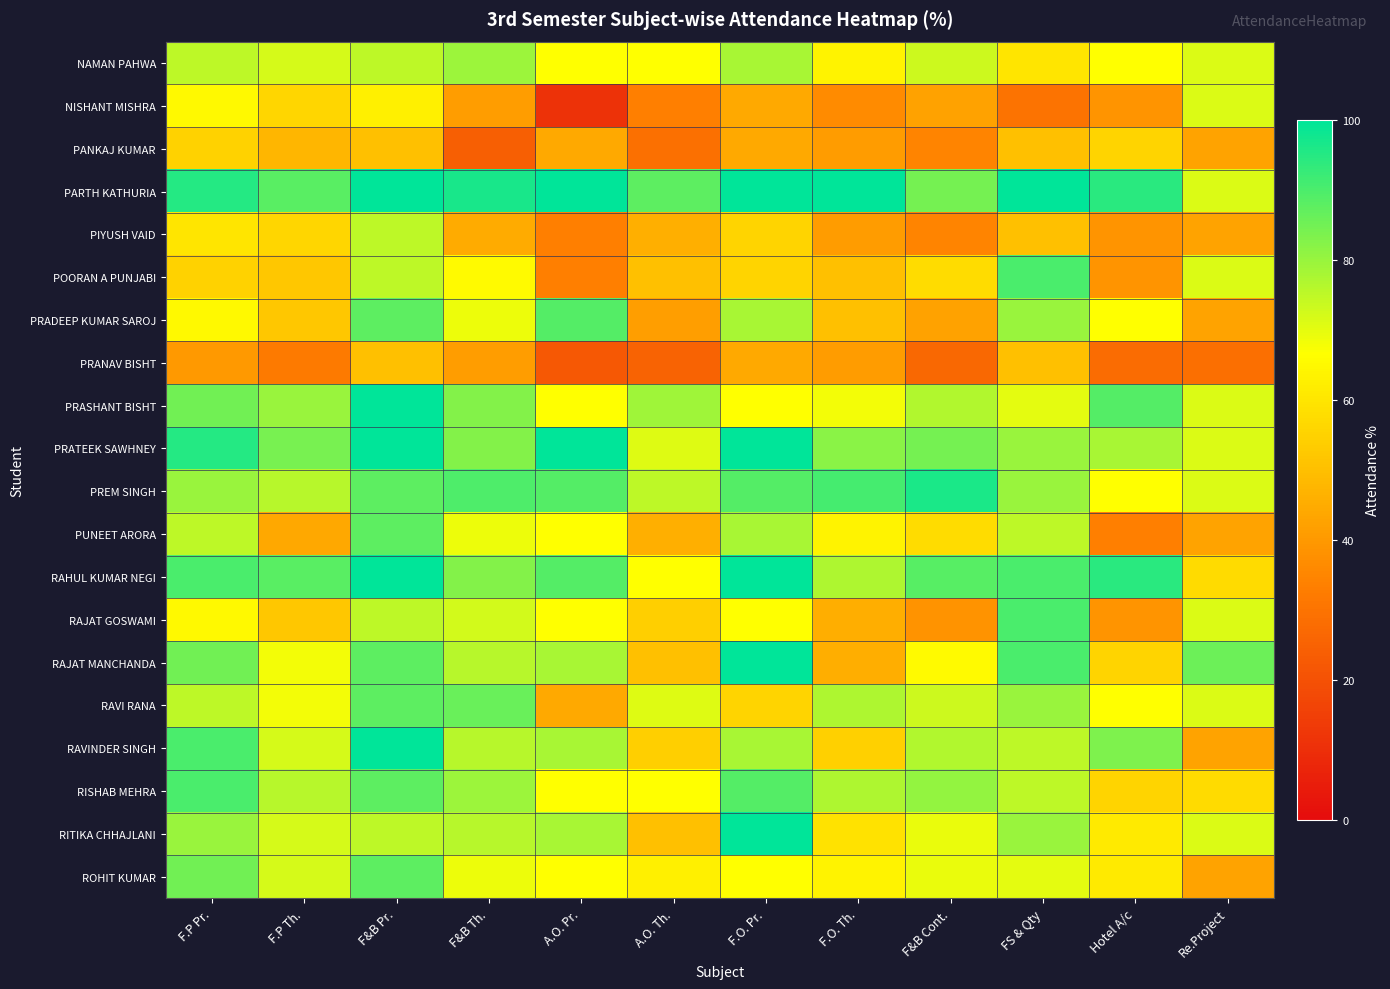

What is the greatest value displayed?

100.0